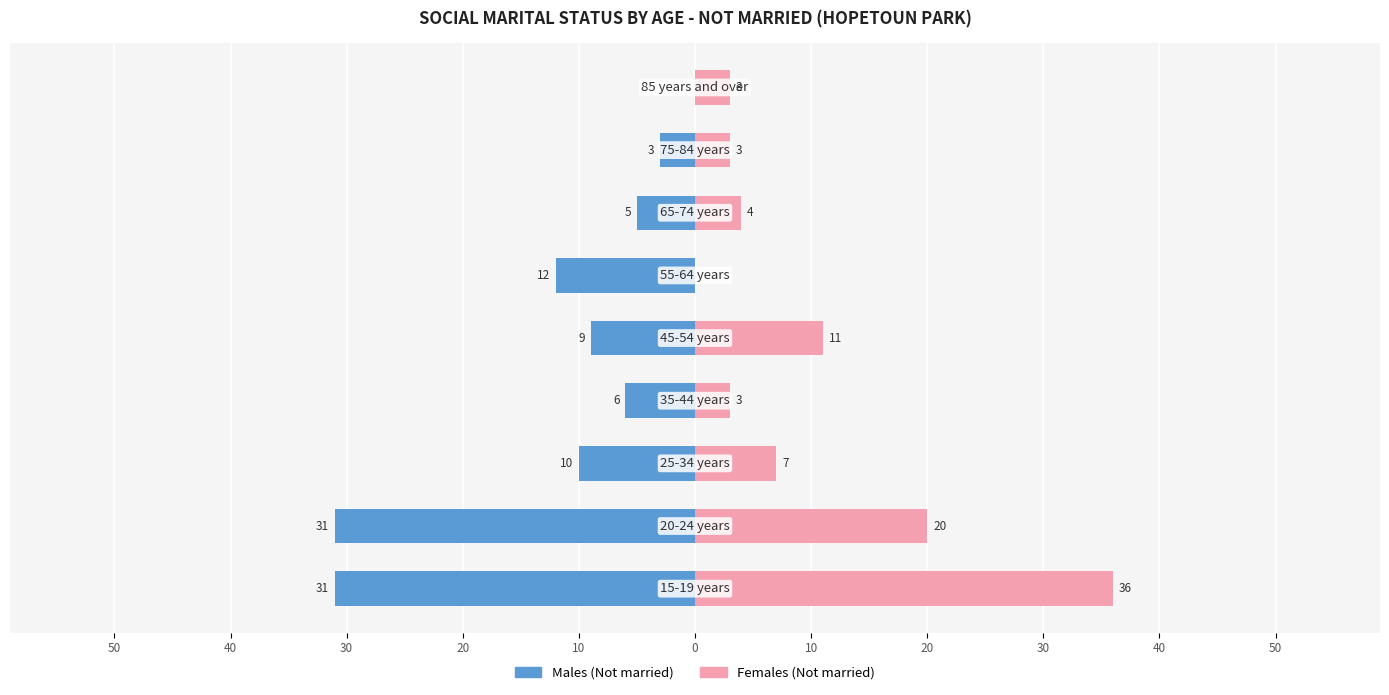

How many distinct data groups are displayed?

2